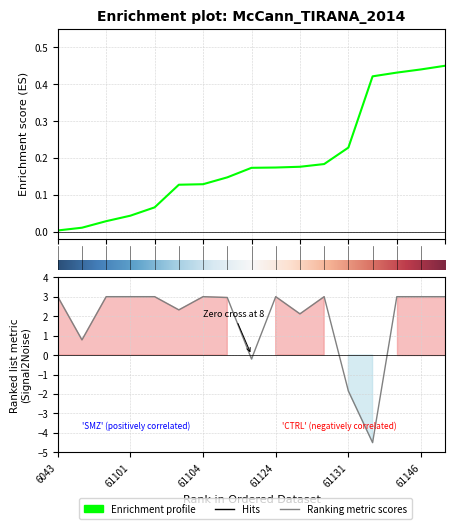

What is the change in value from 61115 to 61126?

-0.8